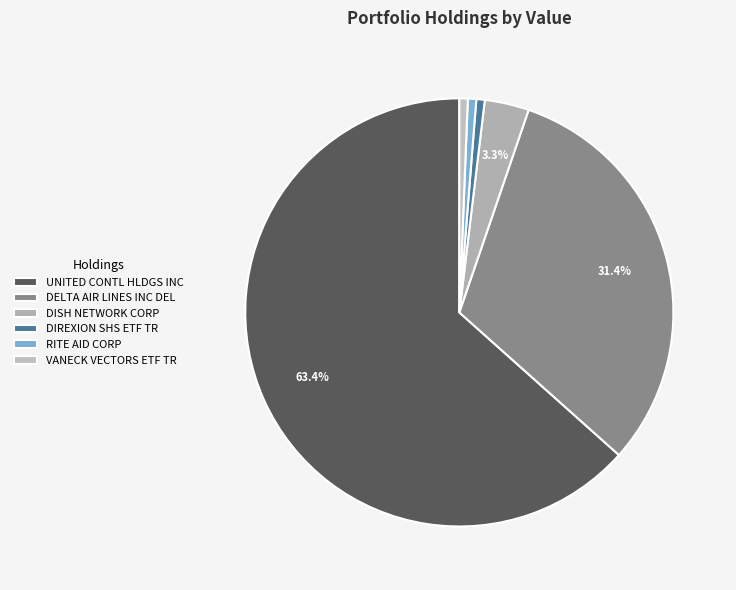

To the nearest percent, what is the difference between the largest and smallest slice percentages?

63%